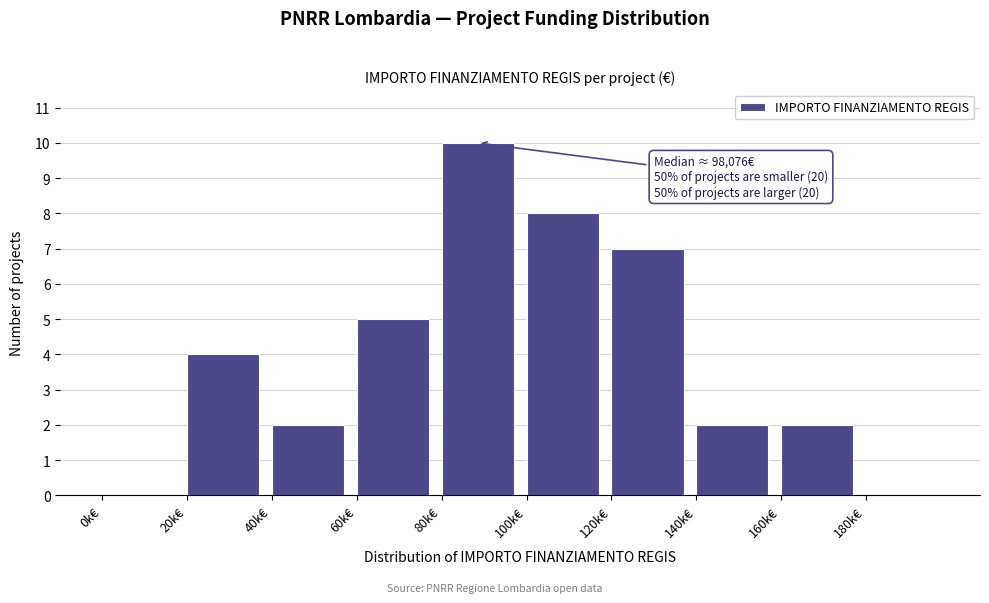

Reading right to left, transcribe all the data shown in this chart.

180k€=0	160k€=2	140k€=2	120k€=7	100k€=8	80k€=10	60k€=5	40k€=2	20k€=4	0k€=0